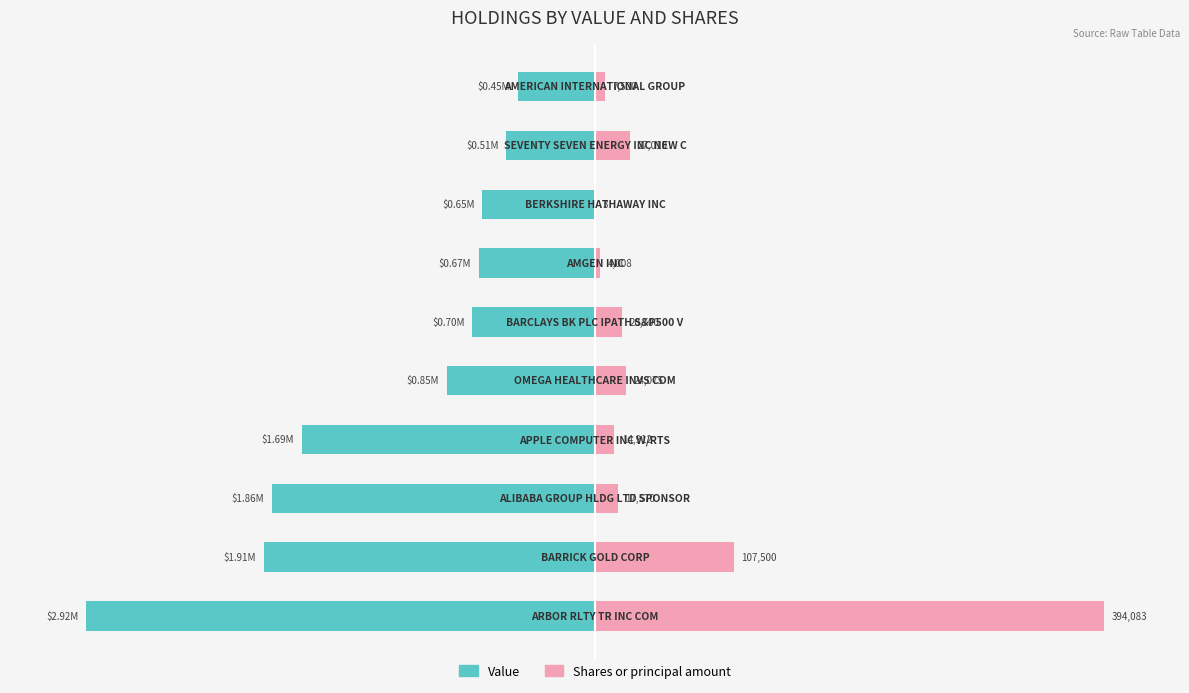

Rank the series by their average value, from highest to lowest.

Shares or principal amount, Value